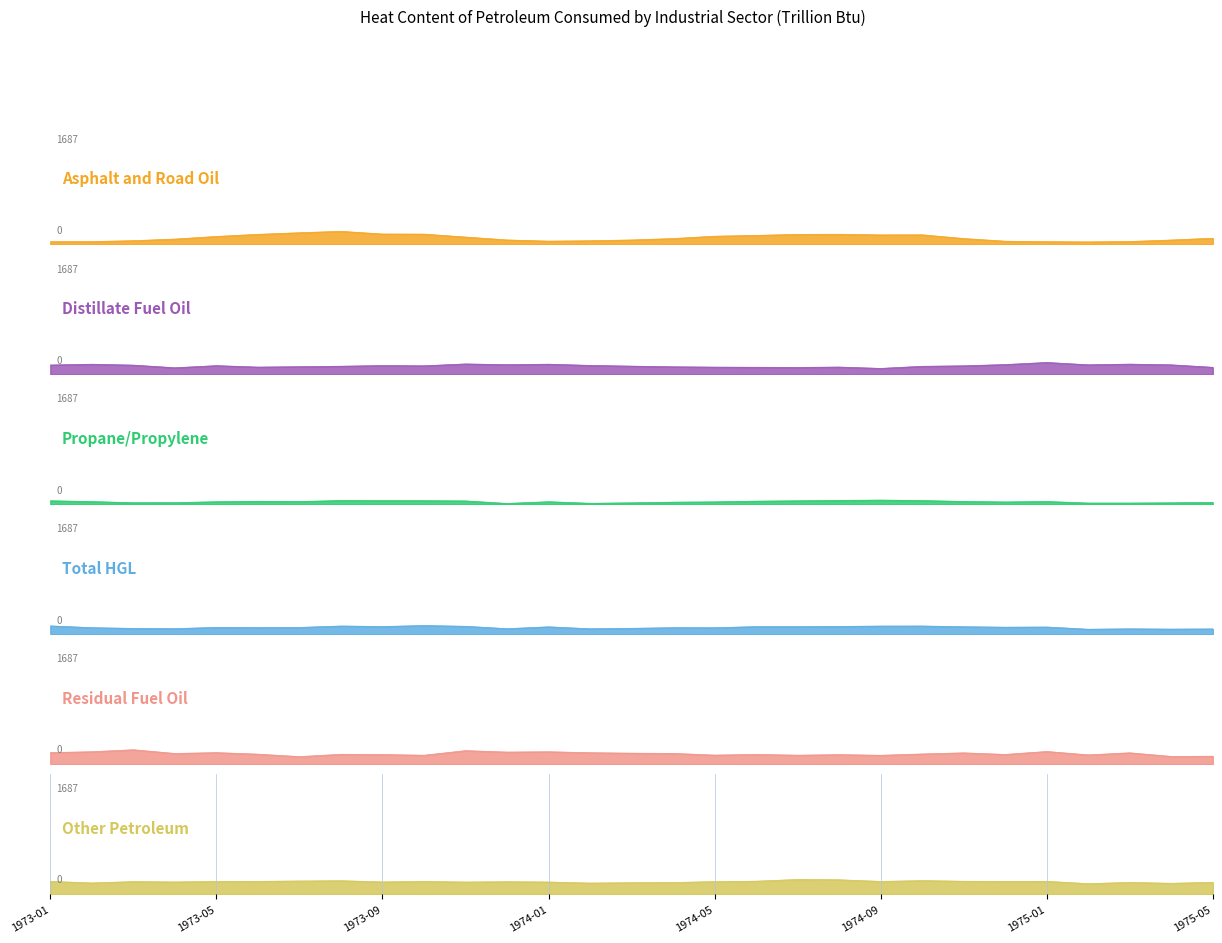

True or false: Other Petroleum and Asphalt and Road Oil cross at least once.

False